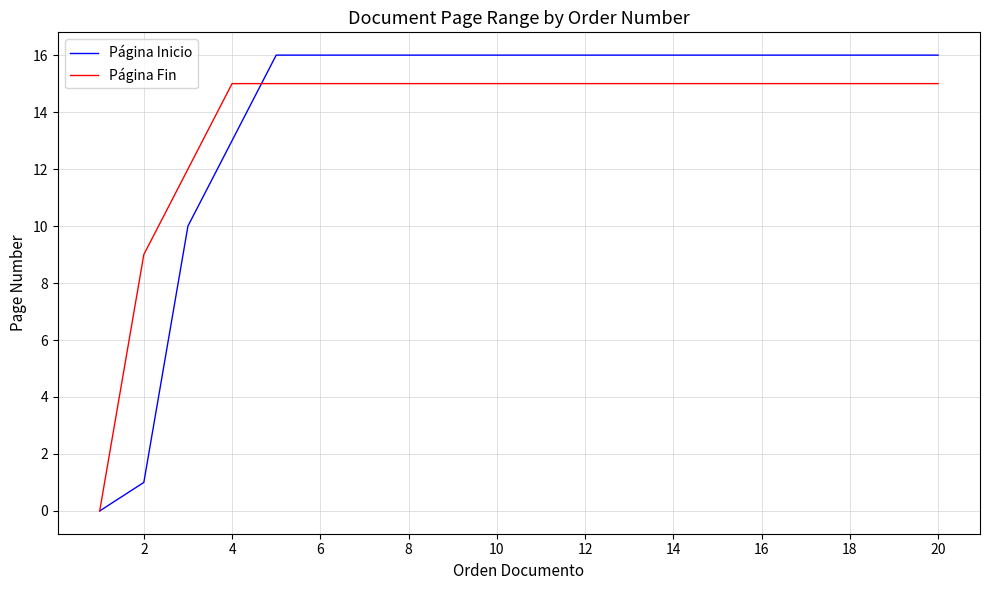

Reading left to right, list all the values displayed in this chart.

Página Inicio: 0	1	10	13	16	16	16	16	16	16	16	16	16	16	16	16	16	16	16	16
Página Fin: 0	9	12	15	15	15	15	15	15	15	15	15	15	15	15	15	15	15	15	15